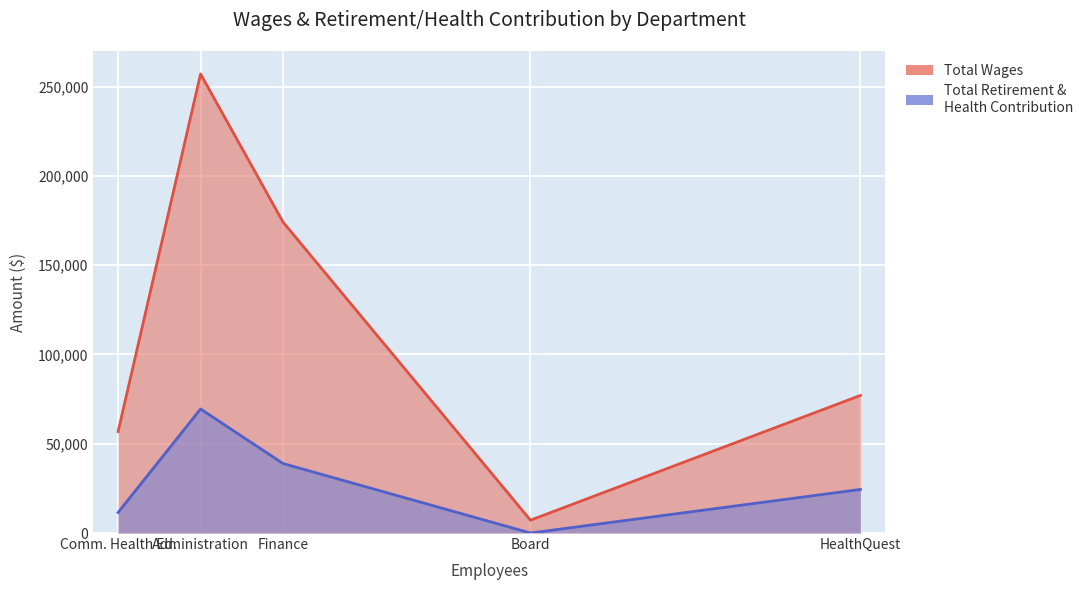

Rank the categories by Total Wages value from highest to lowest.

Administration, Finance, HealthQuest, Comm. Health Ed., Board